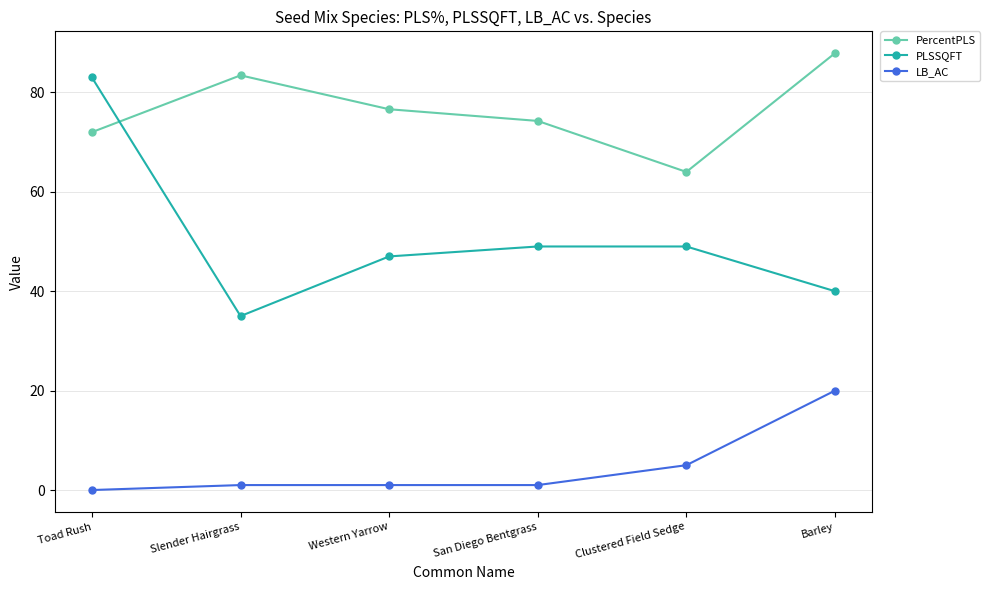

How many lines are shown in the chart?

3